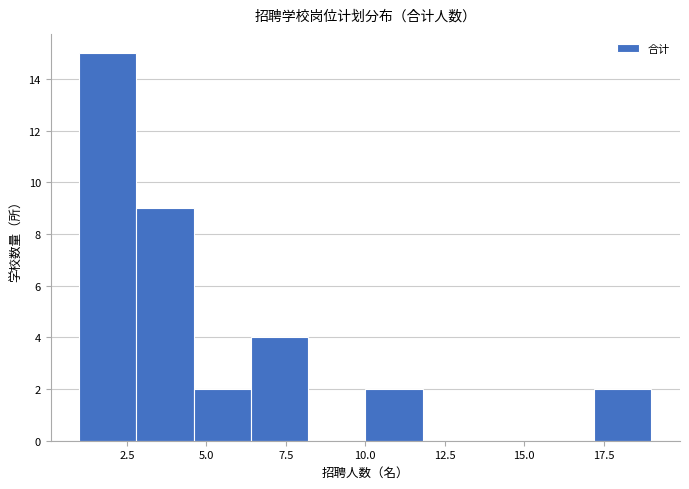

Around what value on the x-axis is the tallest bar? Give the approximate position of its centre, as read against the axis.

2.0